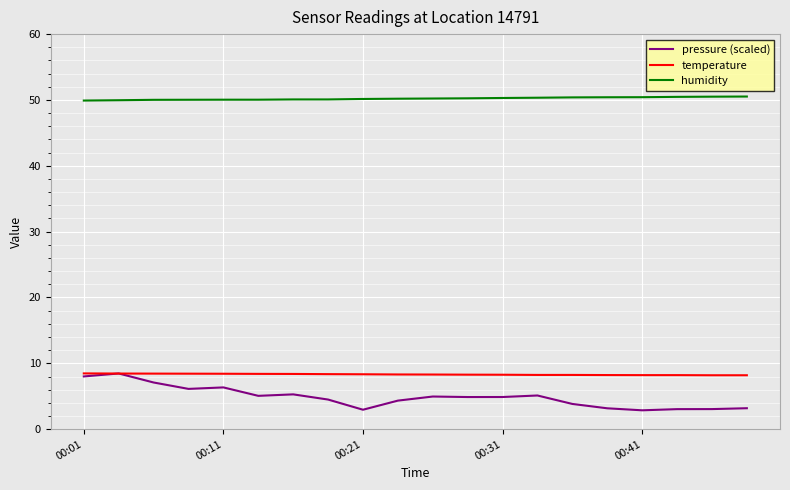

What is the greatest value displayed?

50.5